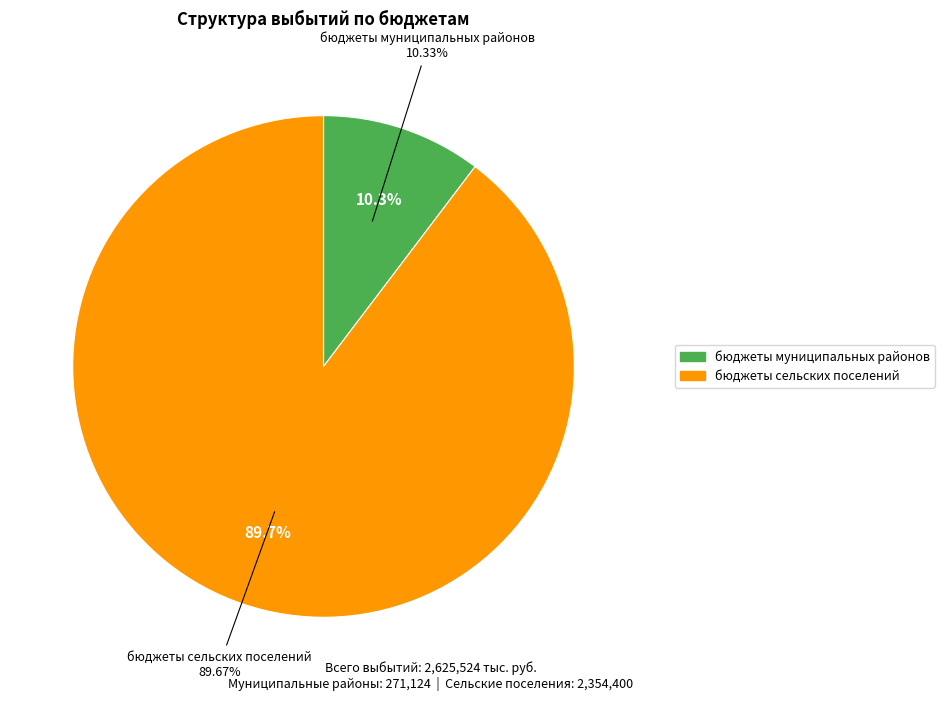

To the nearest percent, what is the average slice percentage?

50%